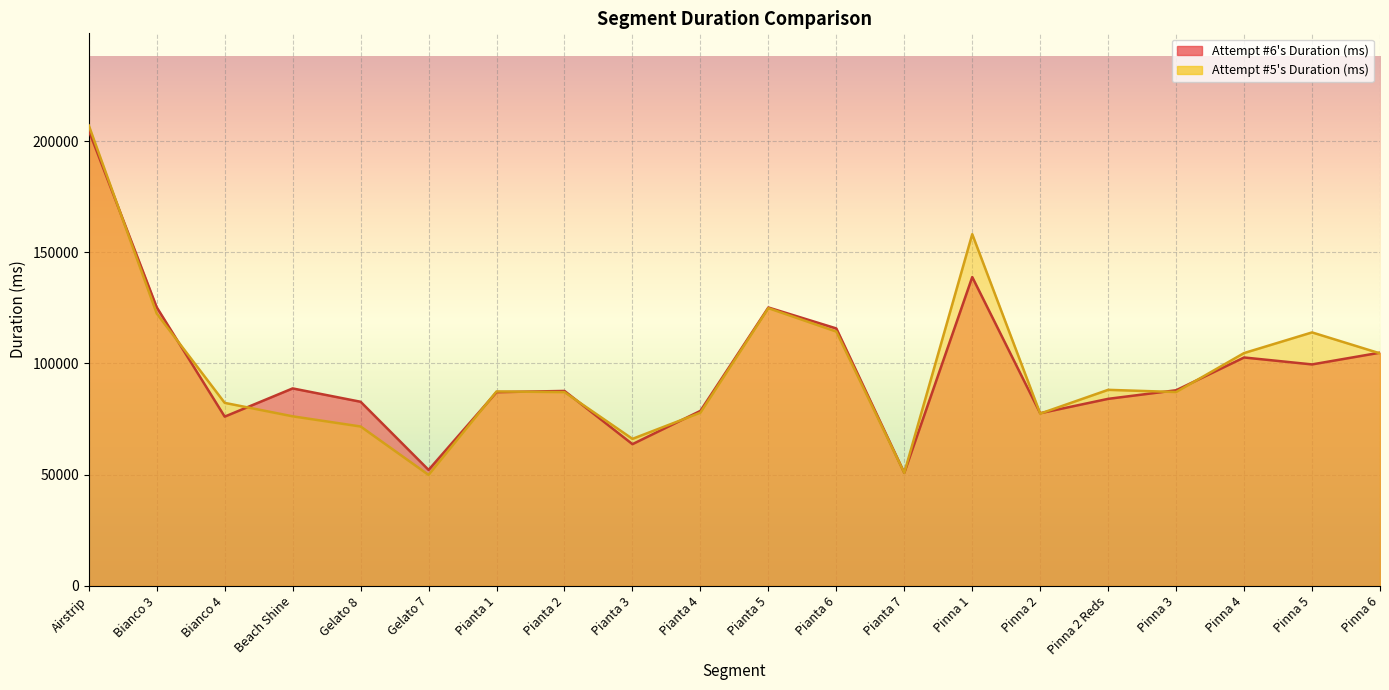

True or false: Attempt #6's Duration (ms) and Attempt #5's Duration (ms) cross at least once.

True